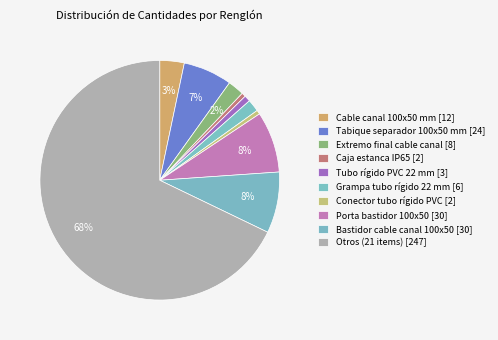

Count the number of slices in the pie.

10